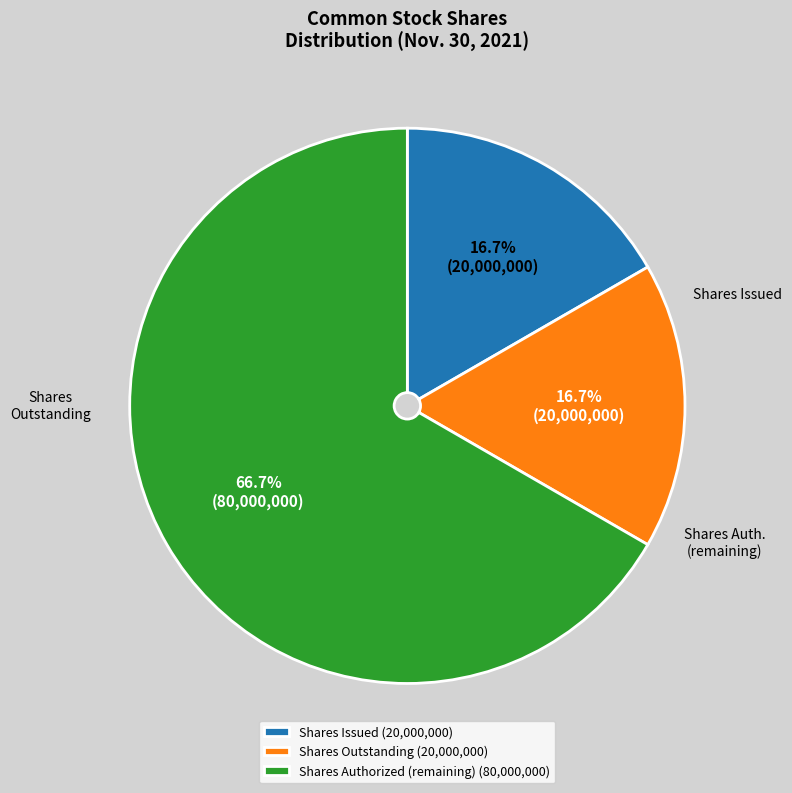

What portion of the pie excludes Shares Issued (20,000,000)?

83.3%